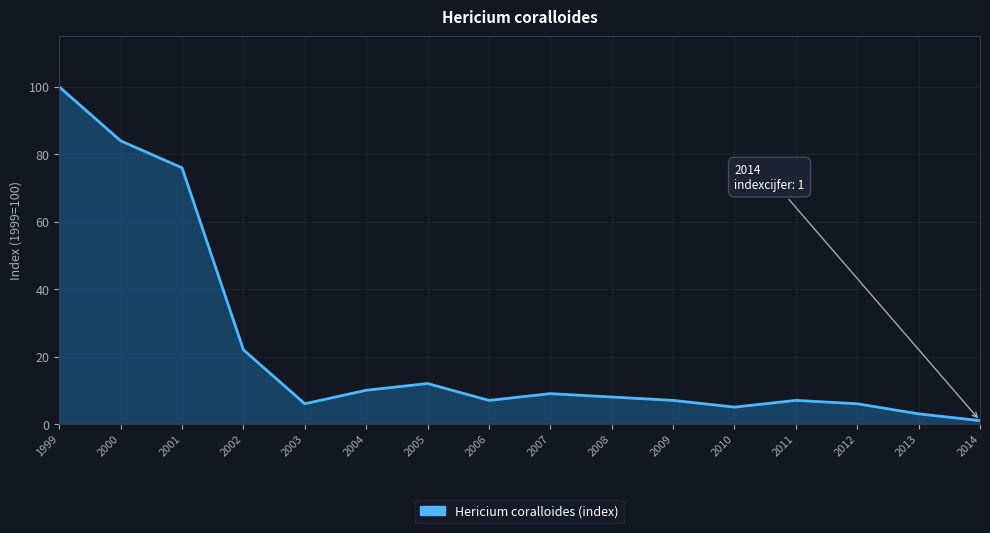

Which has a higher value, 2007 or 2006?

2007